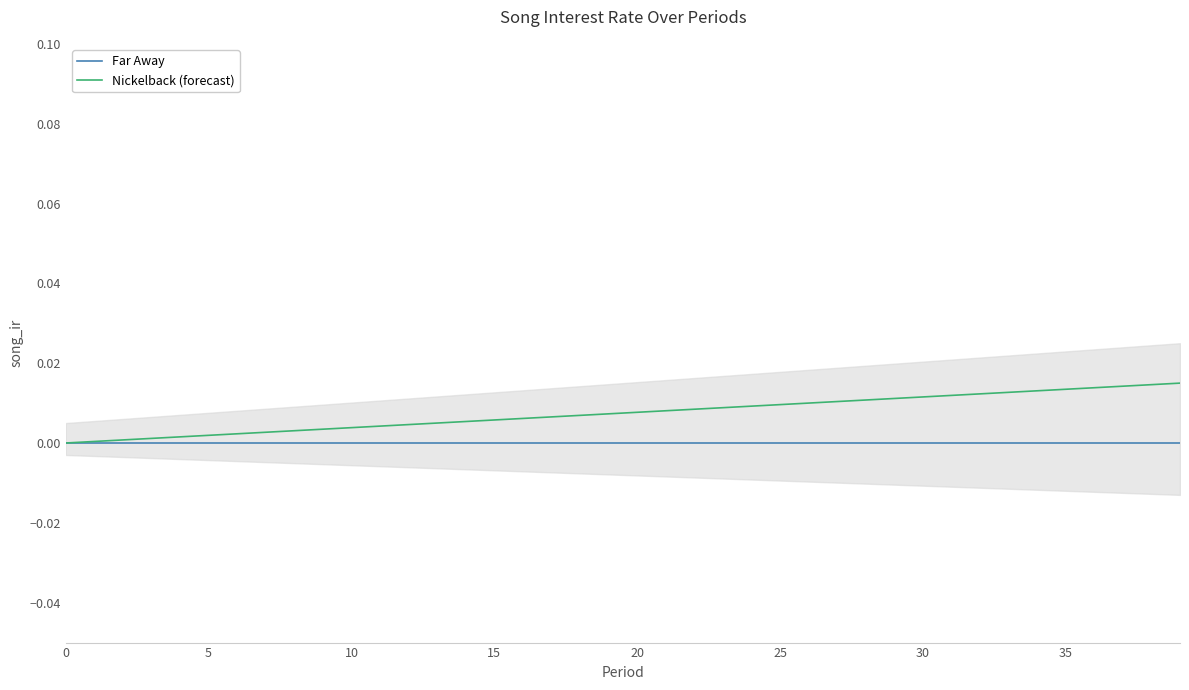

True or false: Far Away has more than 1 points higher than both neighbors.

False